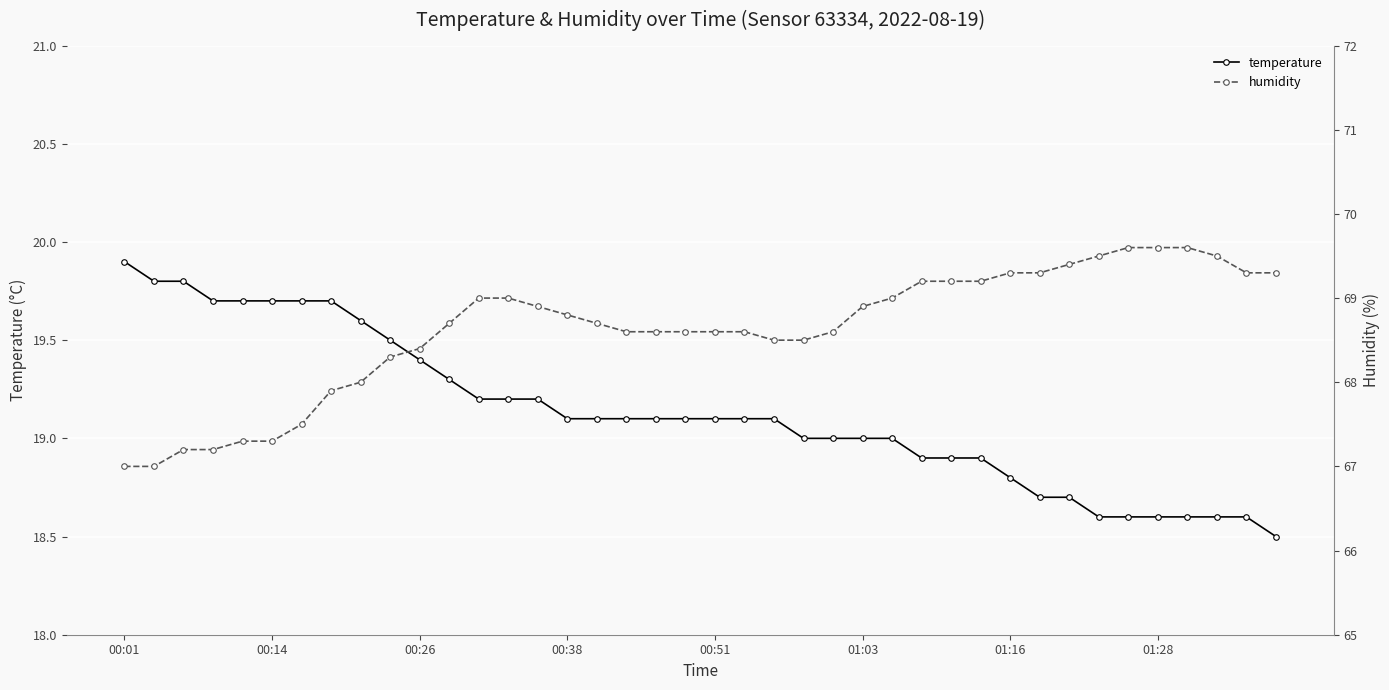

At which label does humidity reach its minimum?

00:01